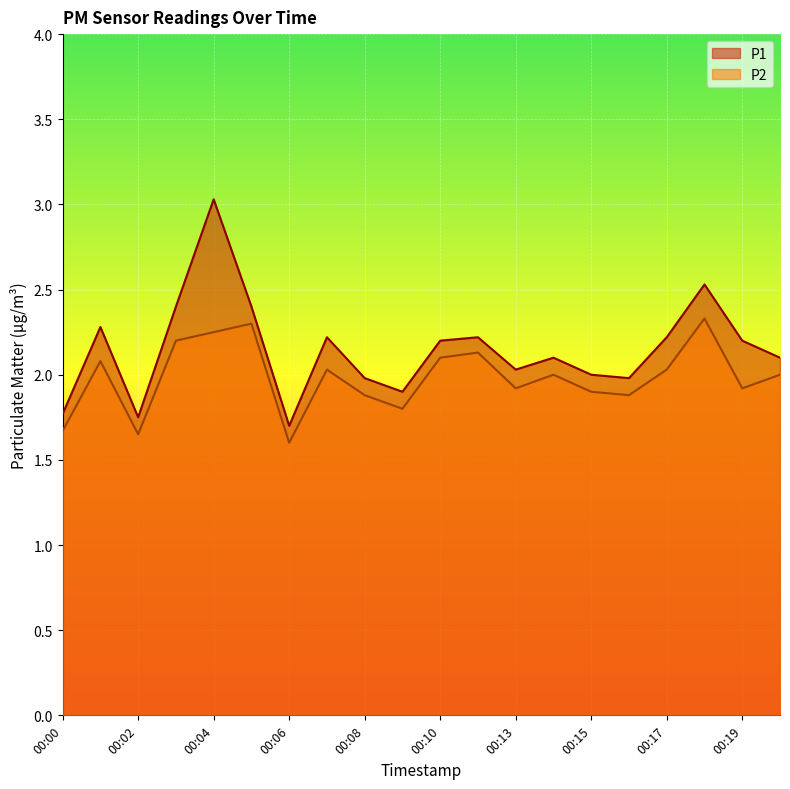

At which category does the chart reach its peak across all series?

00:04